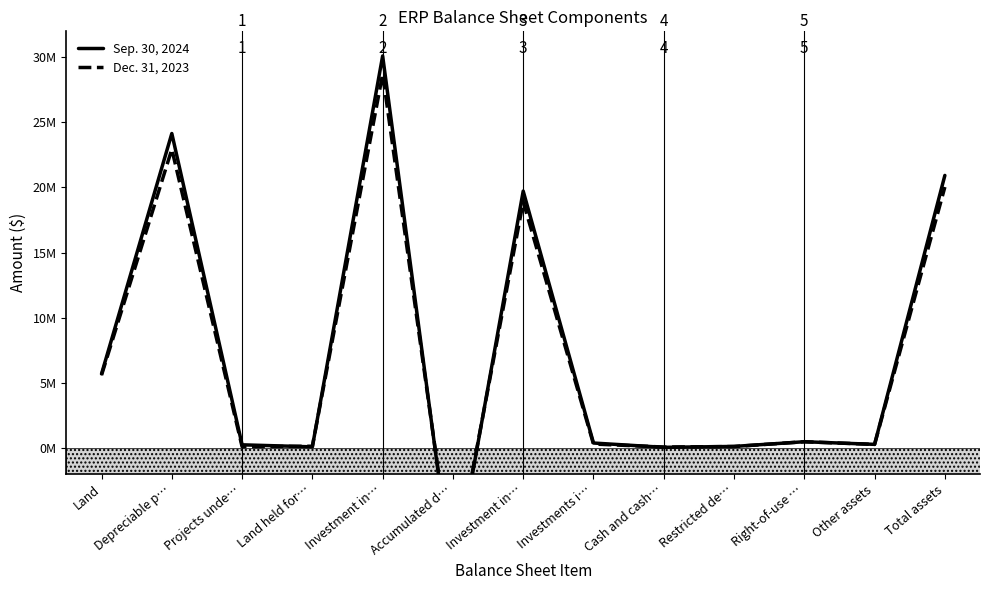

Between Investment in… and Restricted de…, which is larger?

Investment in…